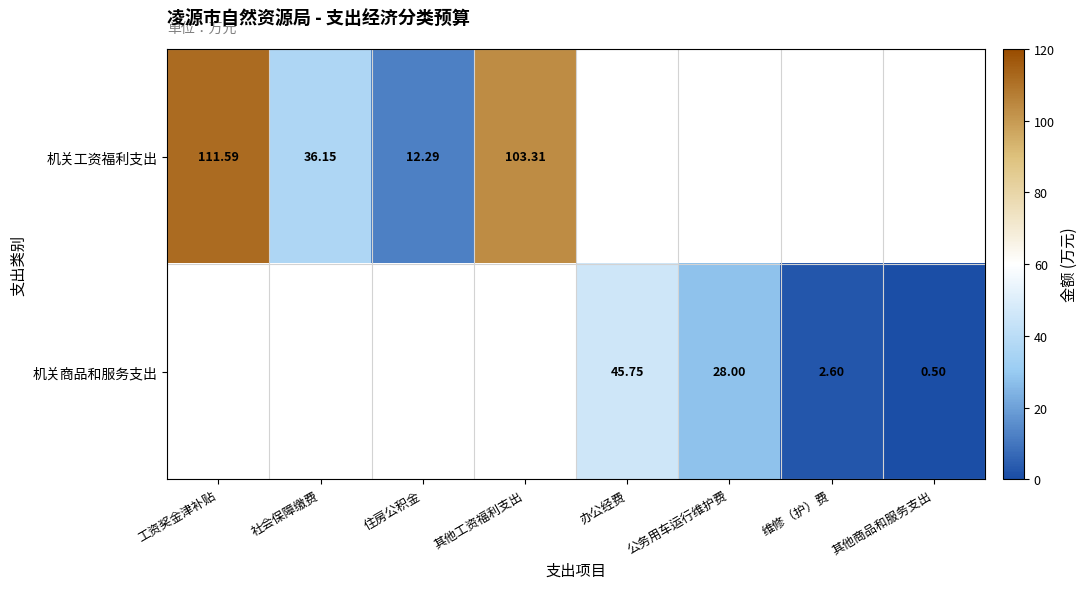

The value of 机关工资福利支出 at 社会保障缴费 is 52.0. True or false?

False